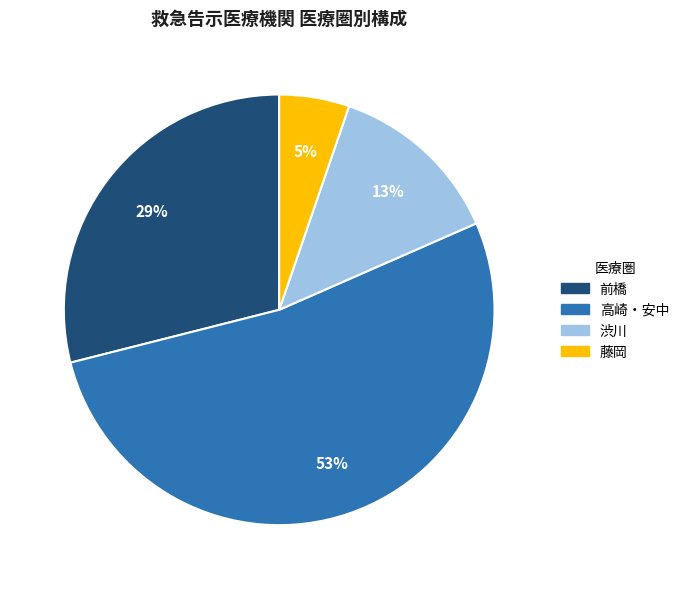

To the nearest percent, what is the average slice percentage?

25%